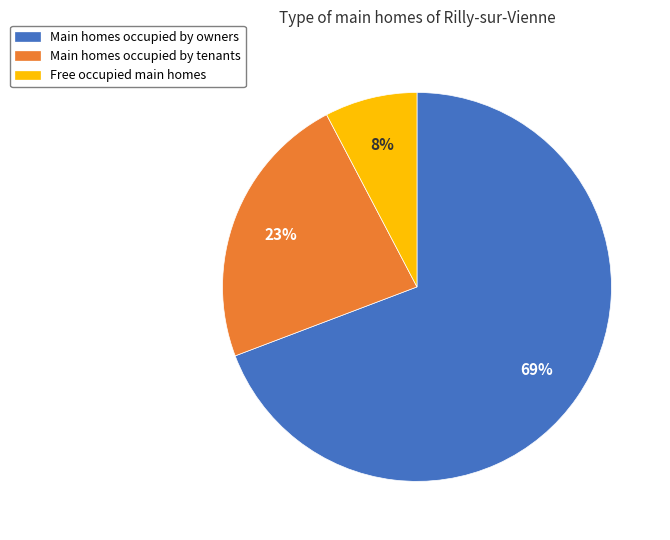

To the nearest percent, what is the average slice percentage?

33%